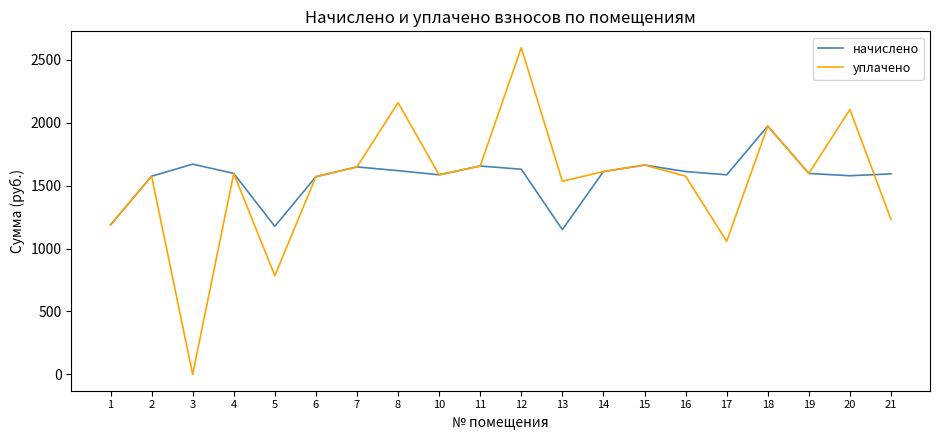

True or false: уплачено and начислено intersect in this chart.

True